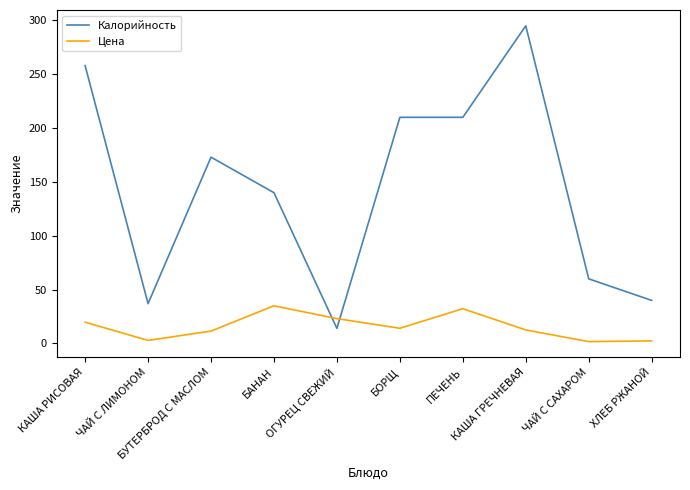

Which series has the largest total across all categories?

Калорийность